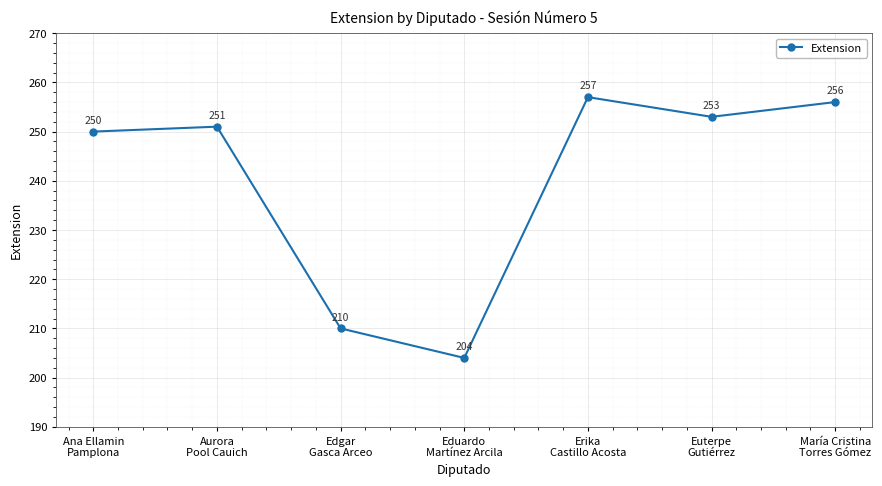

At which category does the data reach its first local peak?

Aurora
Pool Cauich